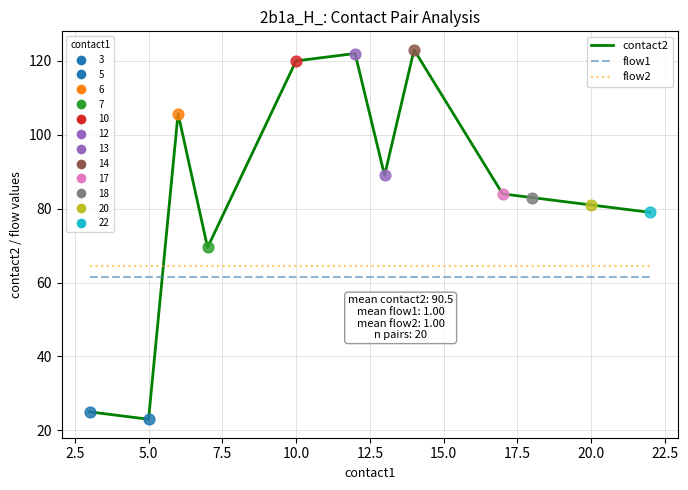

Which series has the largest total across all categories?

contact2